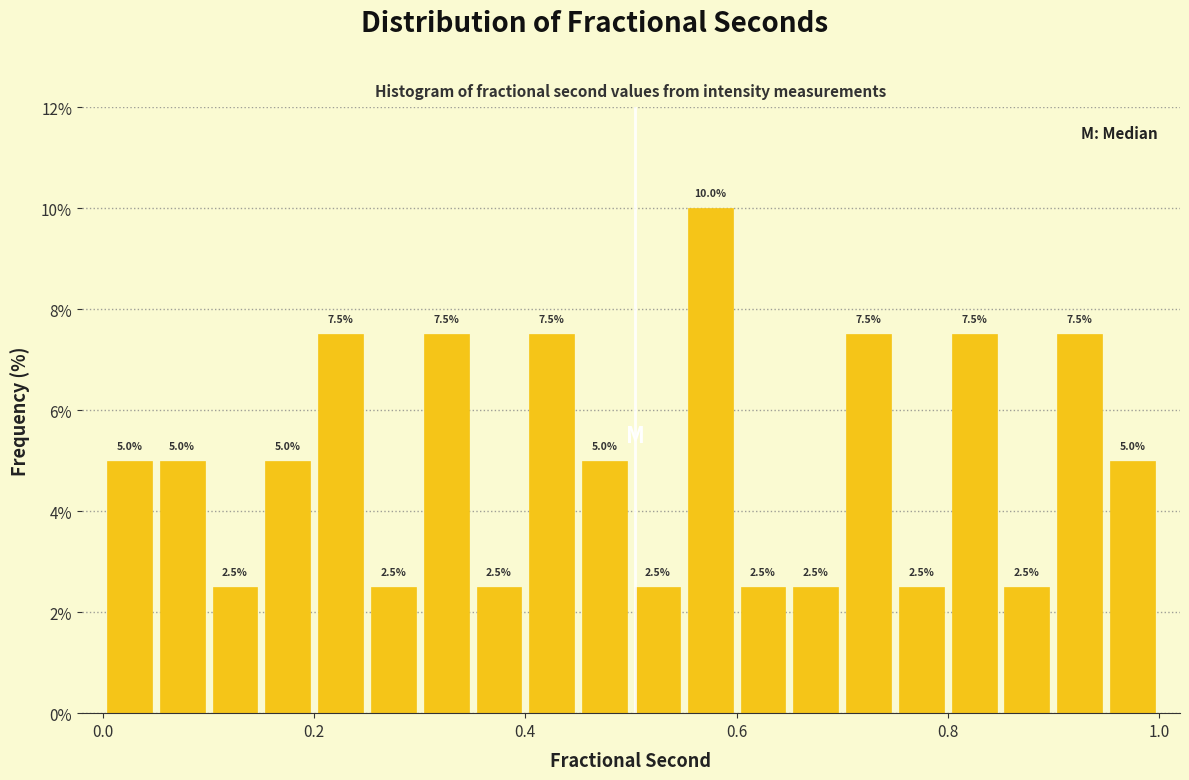

Around what value on the x-axis is the tallest bar? Give the approximate position of its centre, as read against the axis.

0.58